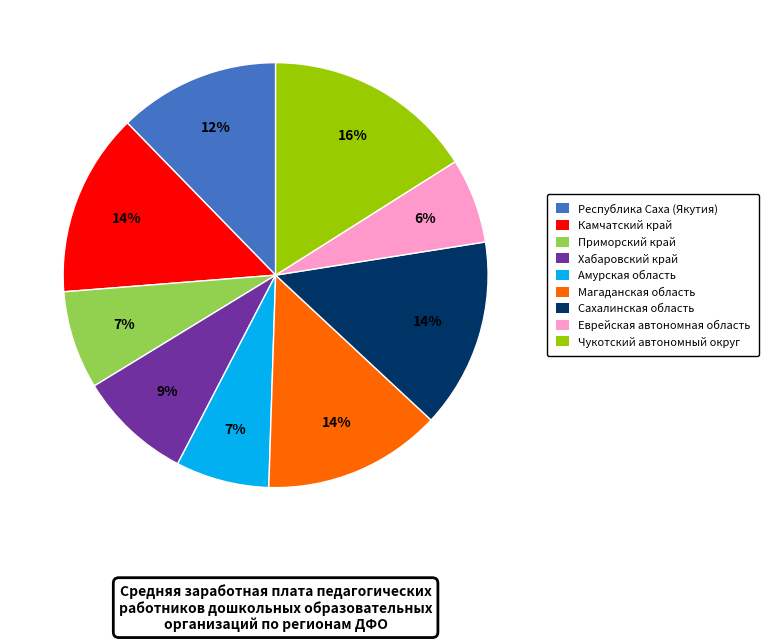

How many slices are in this pie chart?

9